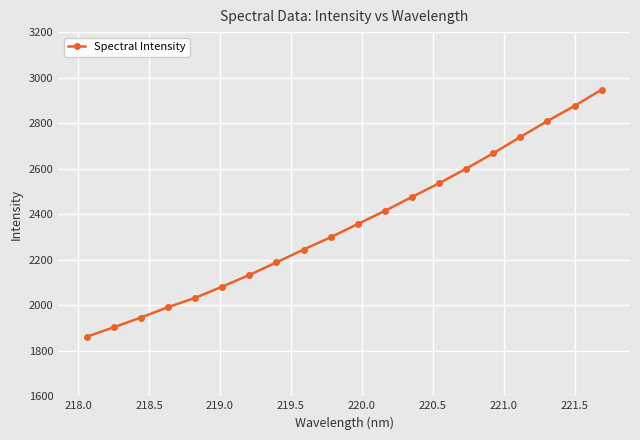

What is the value of the 15th point from the left?

2600.1